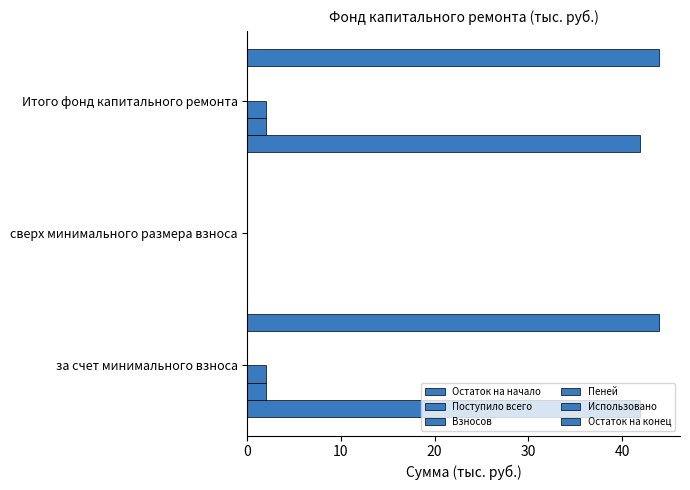

What value does the Использовано series have at 20?

0.1